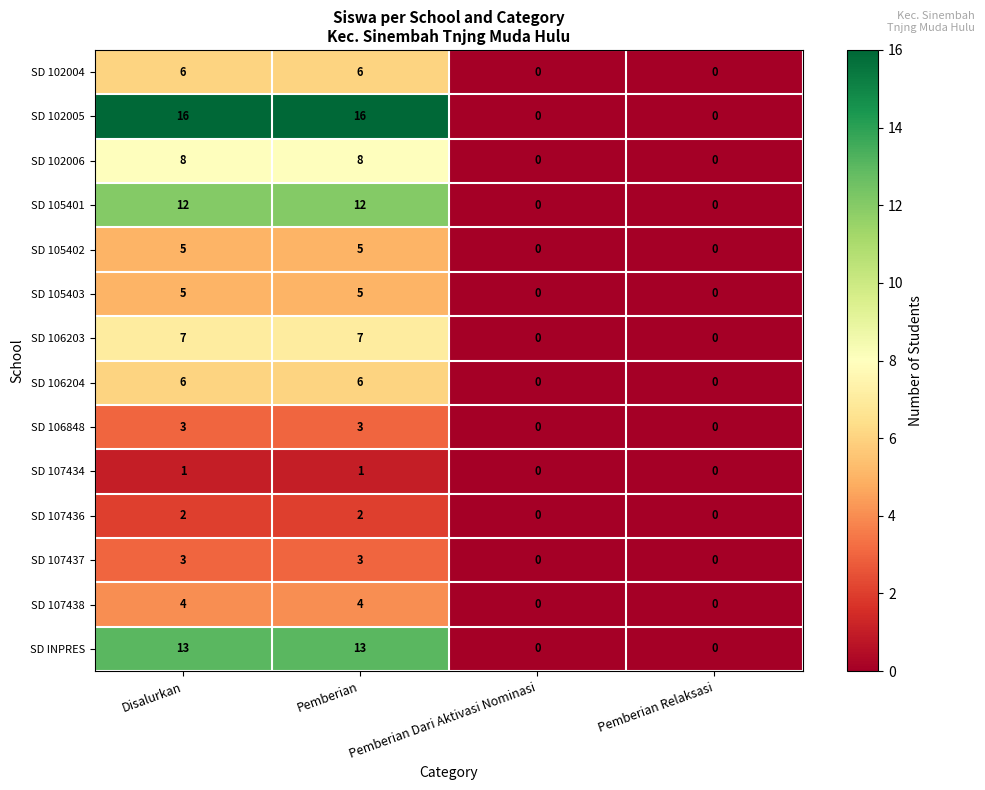

What is the greatest value displayed?

16